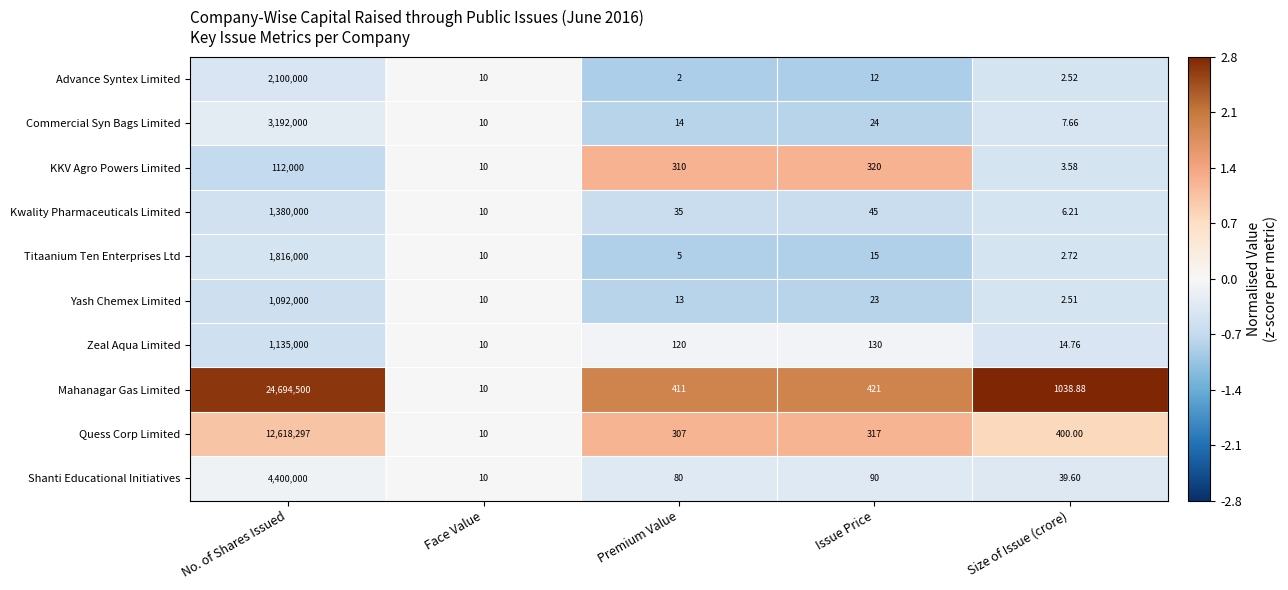

How many series are shown in this chart?

10